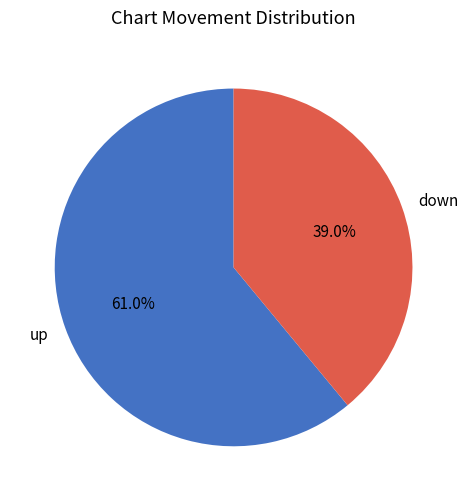

To the nearest percent, what percentage of the pie is down?

39%